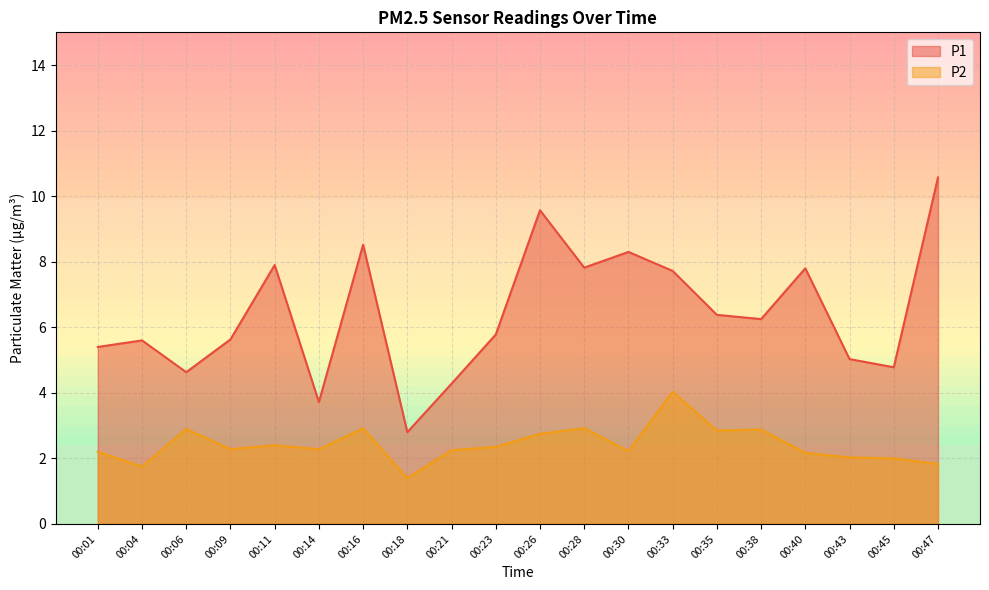

What is the highest value of the P1 series?

10.6